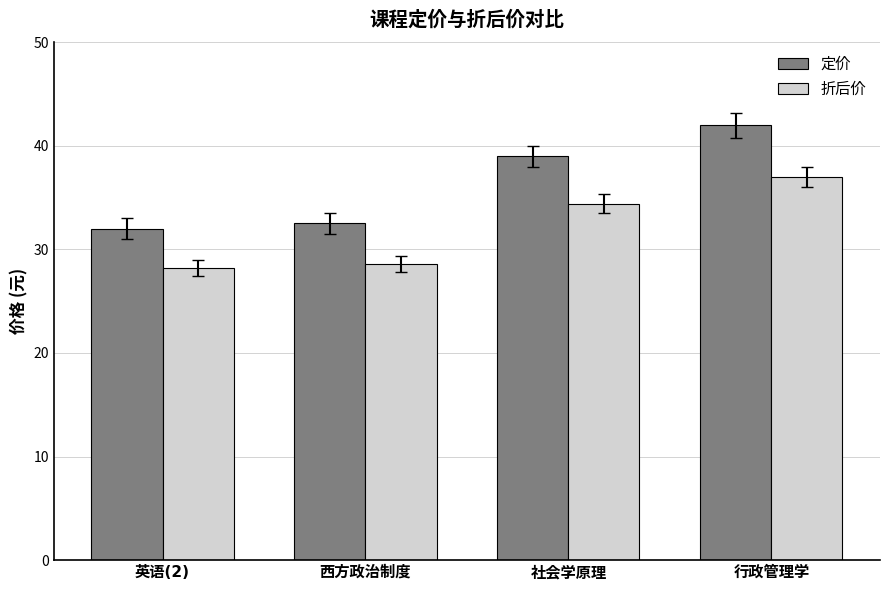

What is the greatest value displayed?

42.0